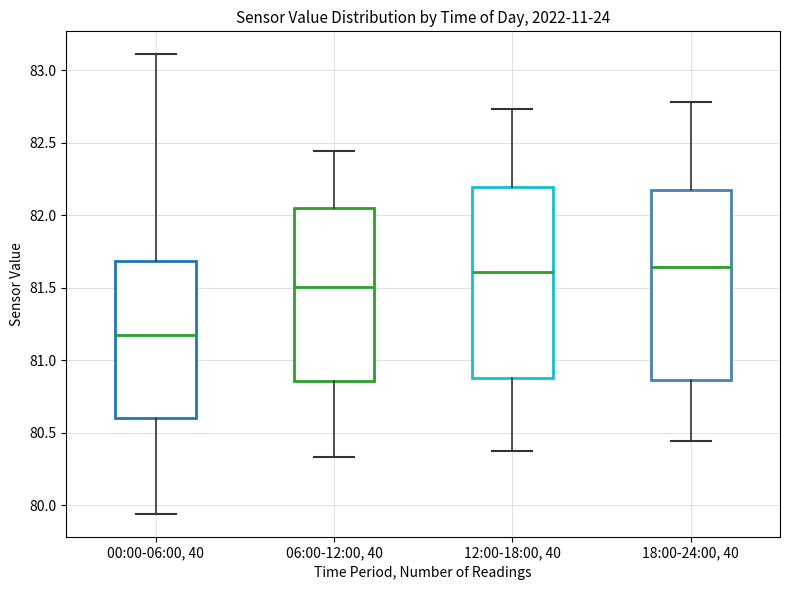

Reading left to right, transcribe this box plot: for each box, give where its median line is, the range the box spans, and where its two whiskers end, as read against the y-axis. The values are not printed on the chart, so give them approximately, as read against the axis.

00:00-06:00, 40: median 81.15, box 80.60 to 81.70, whiskers 79.95 to 83.10
06:00-12:00, 40: median 81.50, box 80.85 to 82.05, whiskers 80.35 to 82.45
12:00-18:00, 40: median 81.60, box 80.90 to 82.20, whiskers 80.35 to 82.75
18:00-24:00, 40: median 81.65, box 80.85 to 82.15, whiskers 80.45 to 82.80